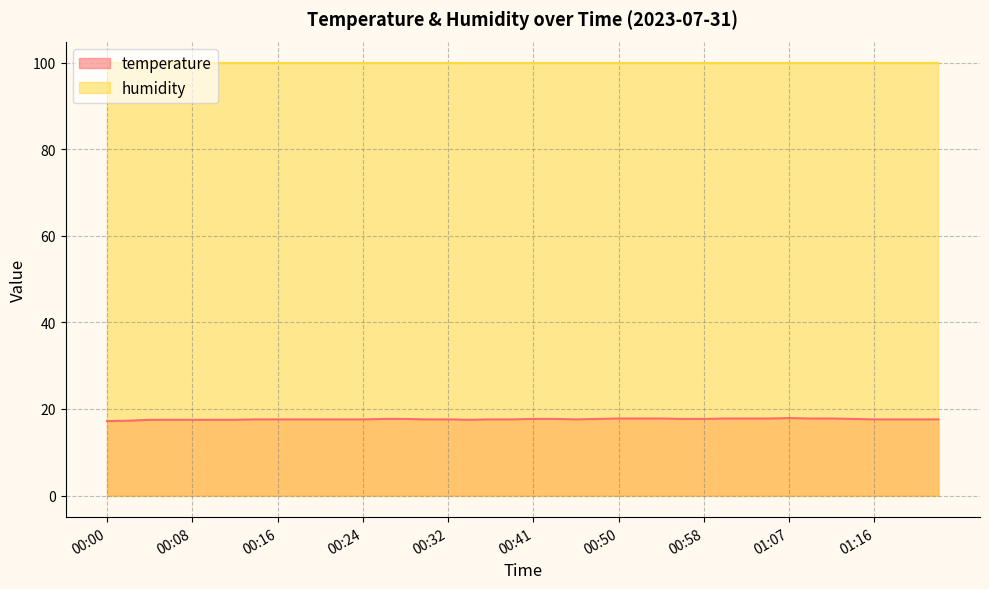

What is the sum of all values?

705.4